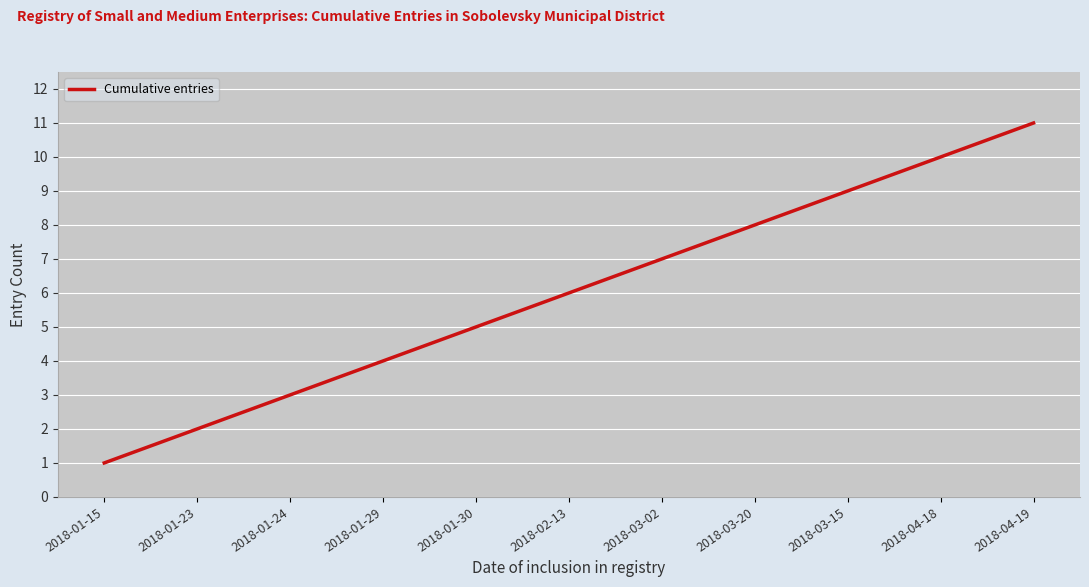

What is the difference between the values at 2018-01-15 and 2018-03-15?

8